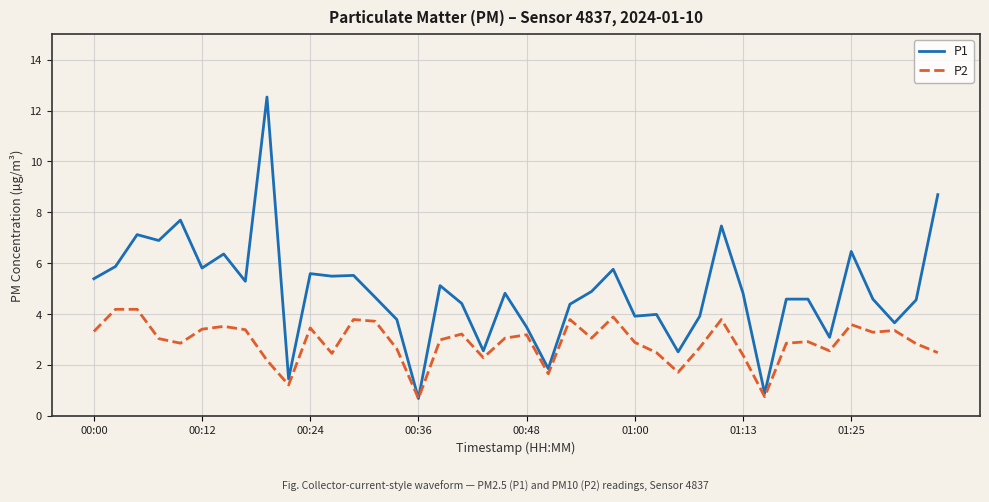

Which series has the largest total across all categories?

P1